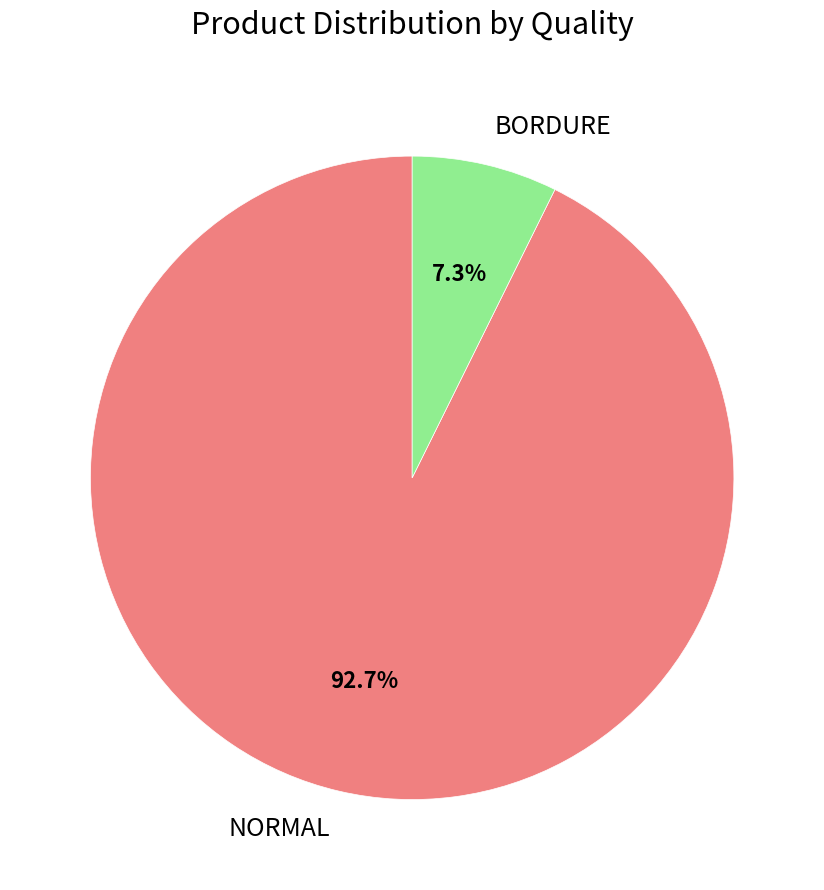

Do NORMAL and BORDURE together represent more than half of the pie?

Yes